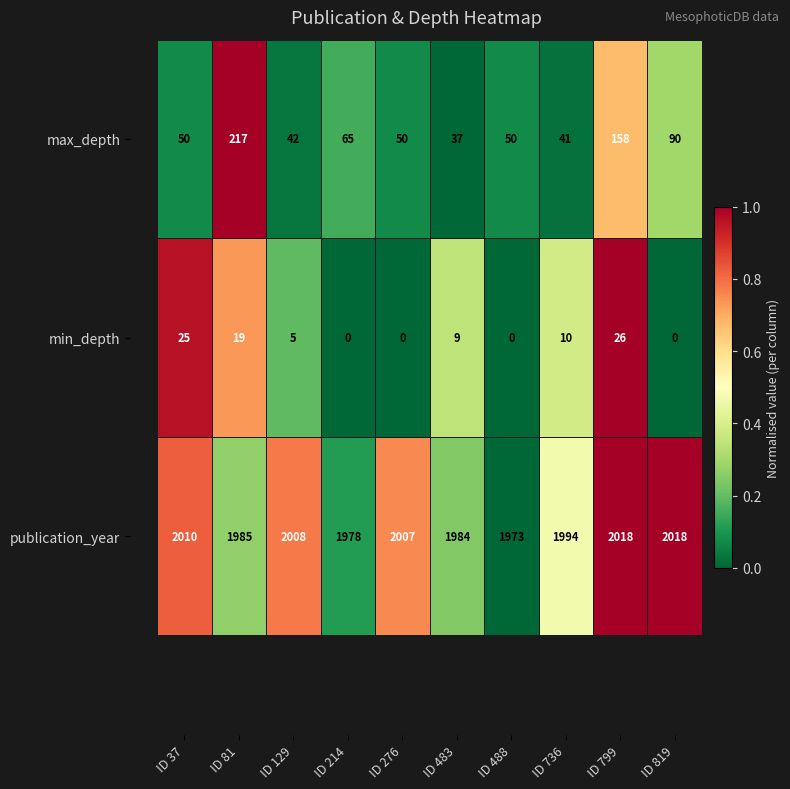

At which category is the sum across all series the highest?

ID 81